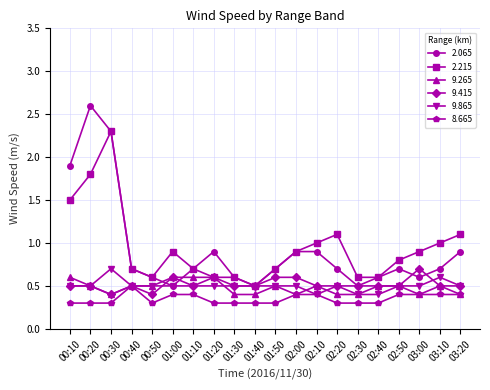

Is this an area chart (filled region under the line)?

No